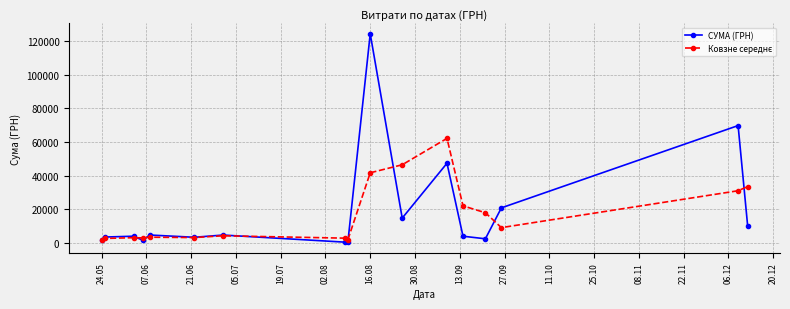

At how many categories does at least one series exceed 24230?

5